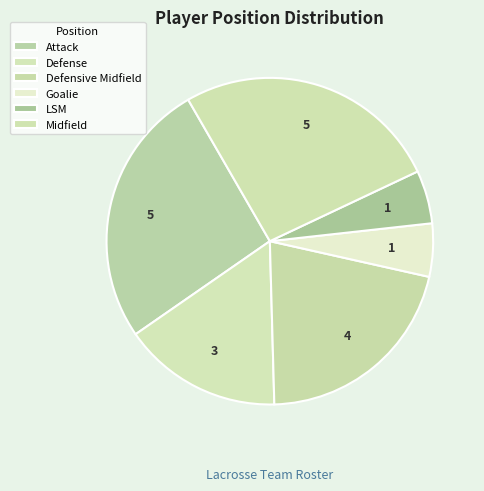

How many segments does this pie chart have?

6